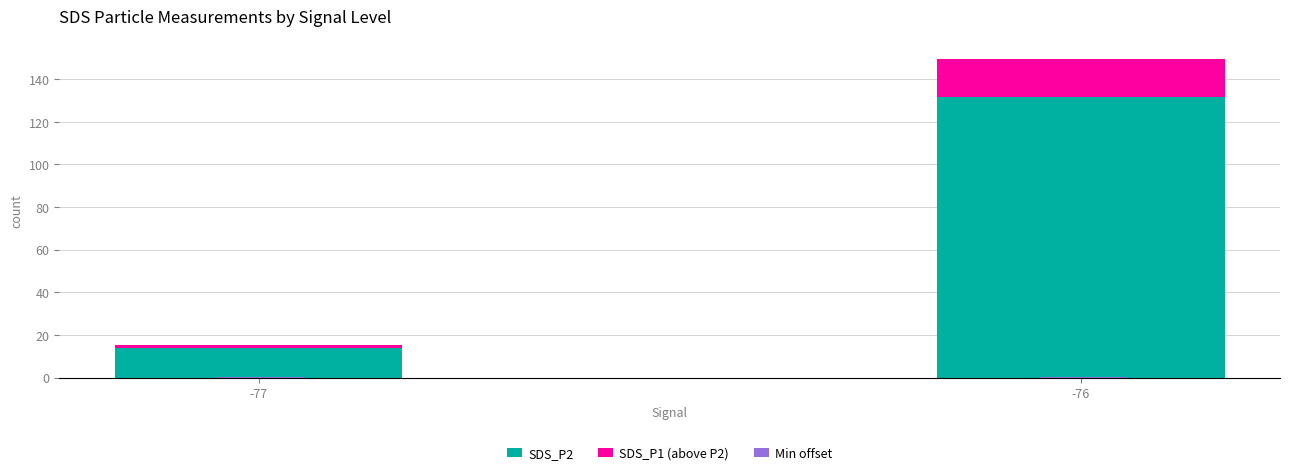

What is the minimum value shown in the chart?

0.3